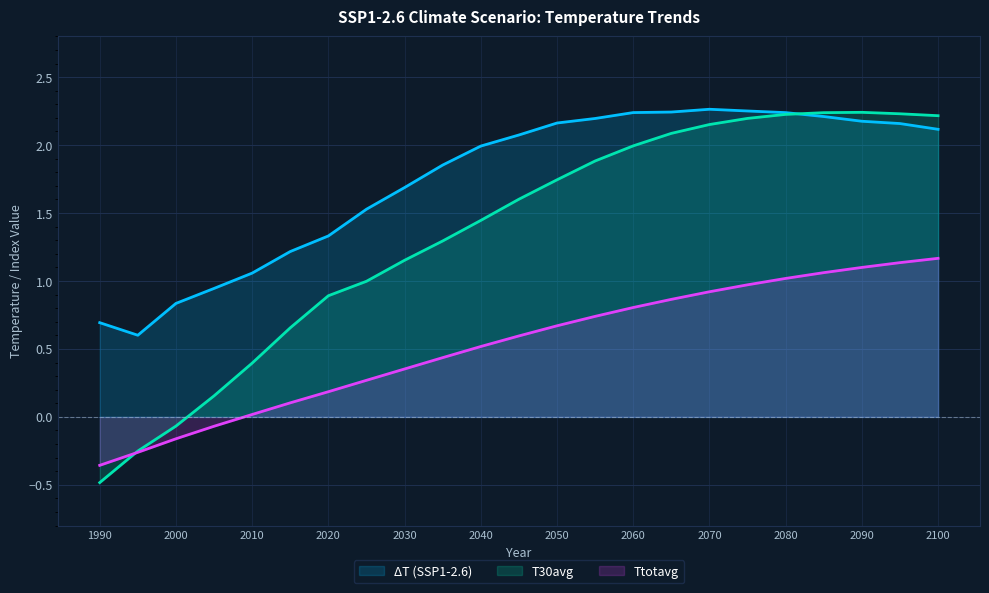

What are all the series names shown in the legend?

ΔT (SSP1-2.6), T30avg, Ttotavg